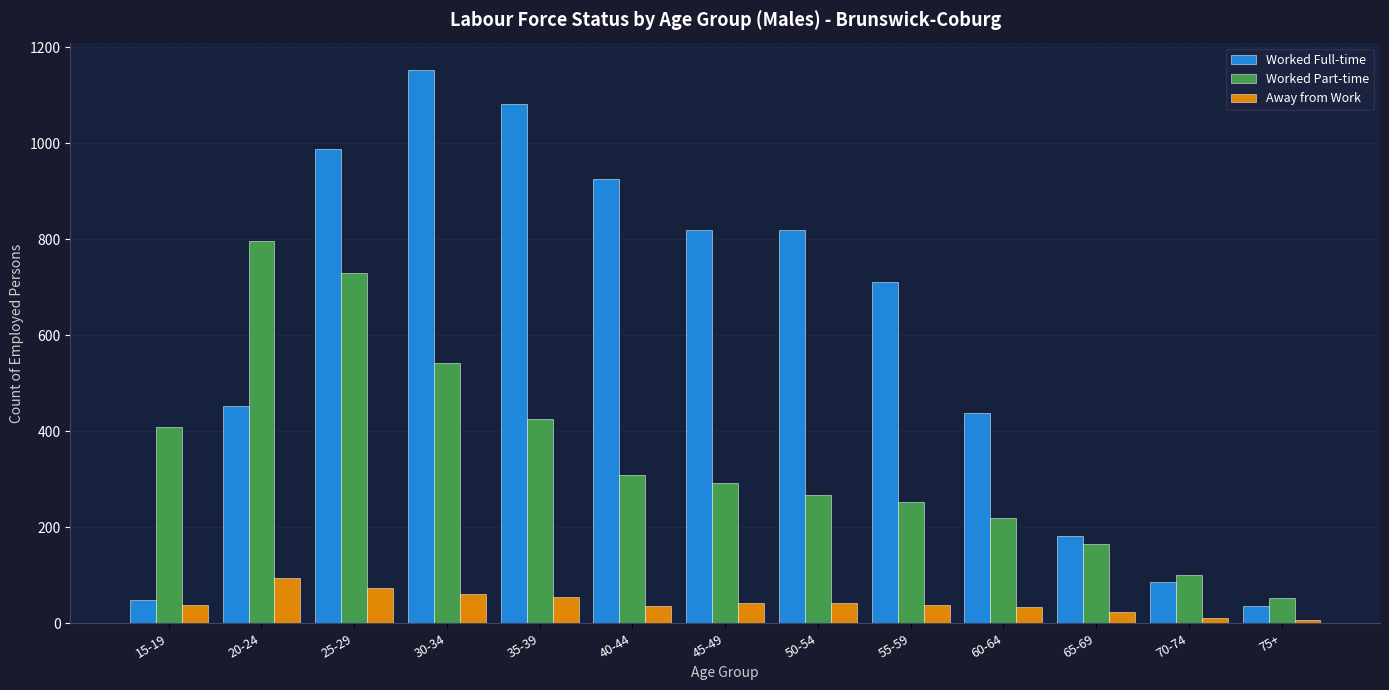

Count the number of data series in this chart.

3